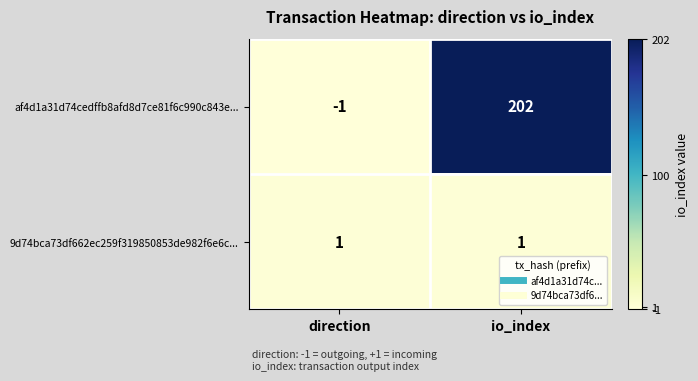

The af4d1a31d74cedffb8afd8d7ce81f6c990c843e... series shows 202 at io_index. True or false?

True